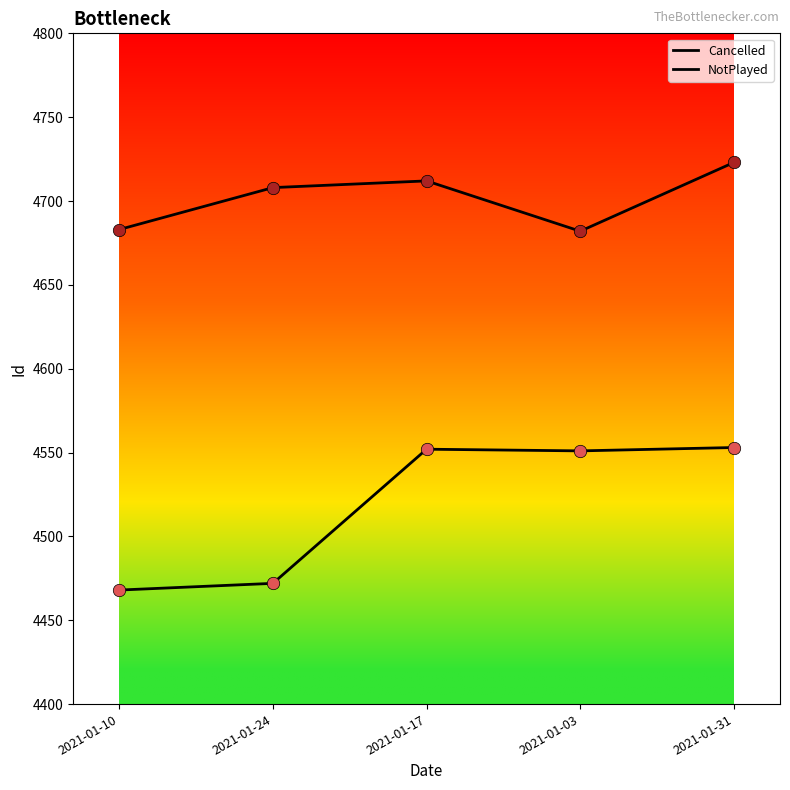

Is this an area chart (filled region under the line)?

No